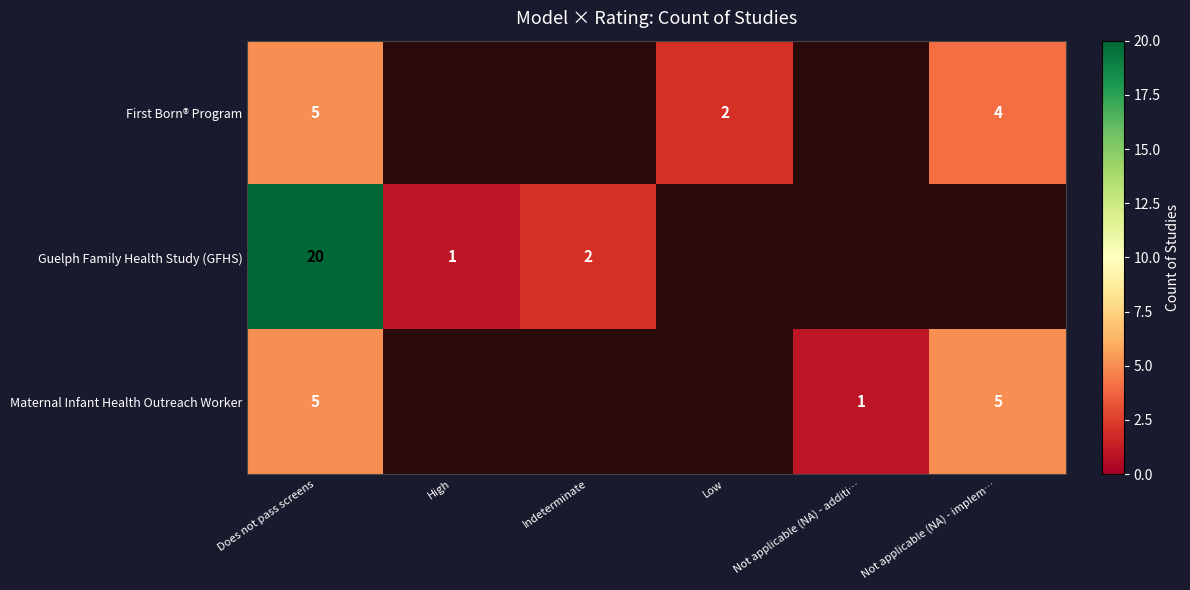

Is it true that Maternal Infant Health Outreach Worker equals 5 at Does not pass screens?

True